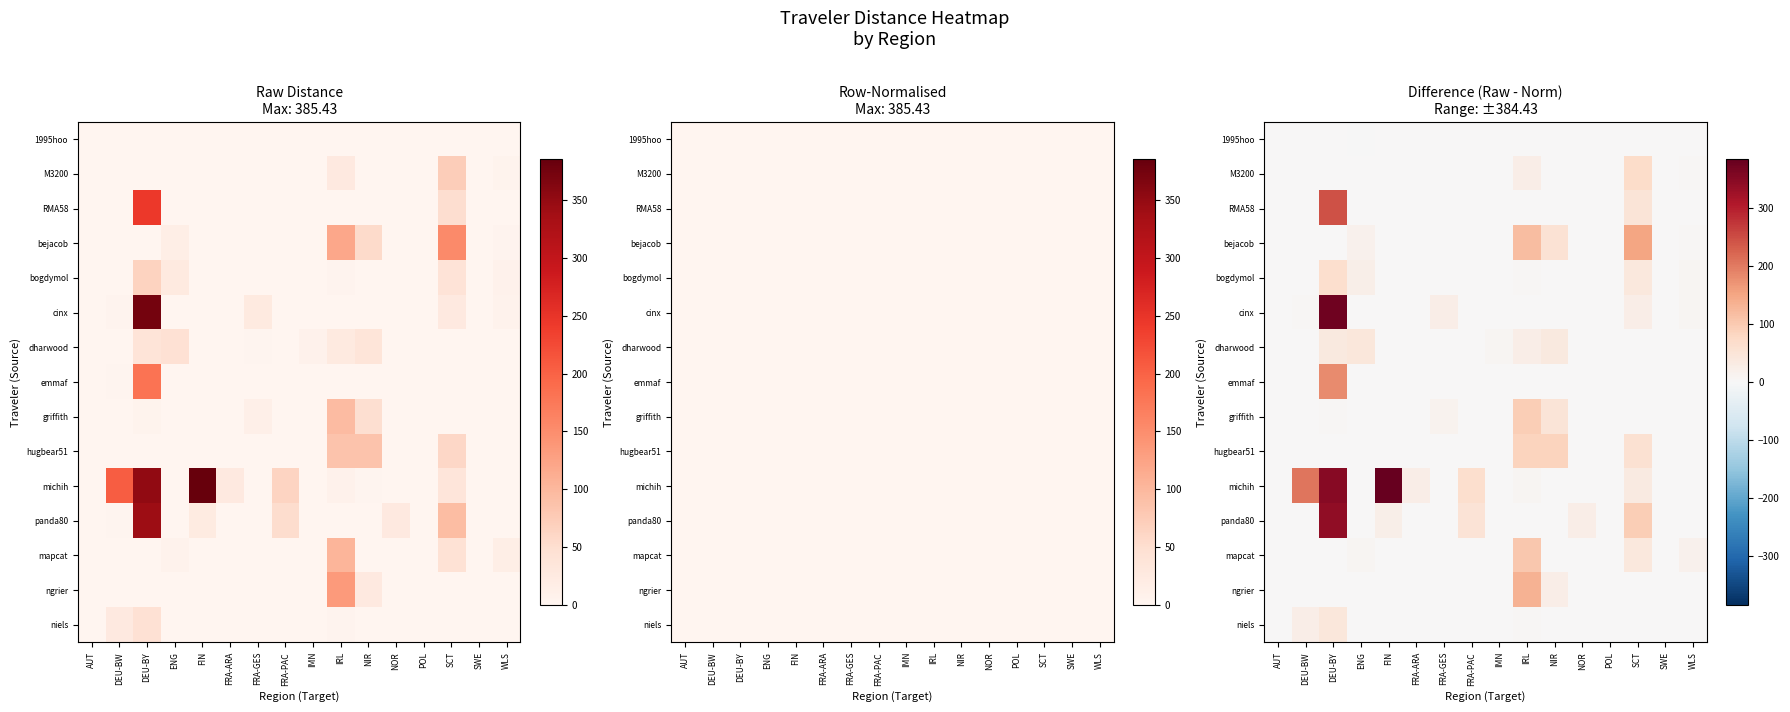

At which category is the sum across all series the highest?

DEU-BY